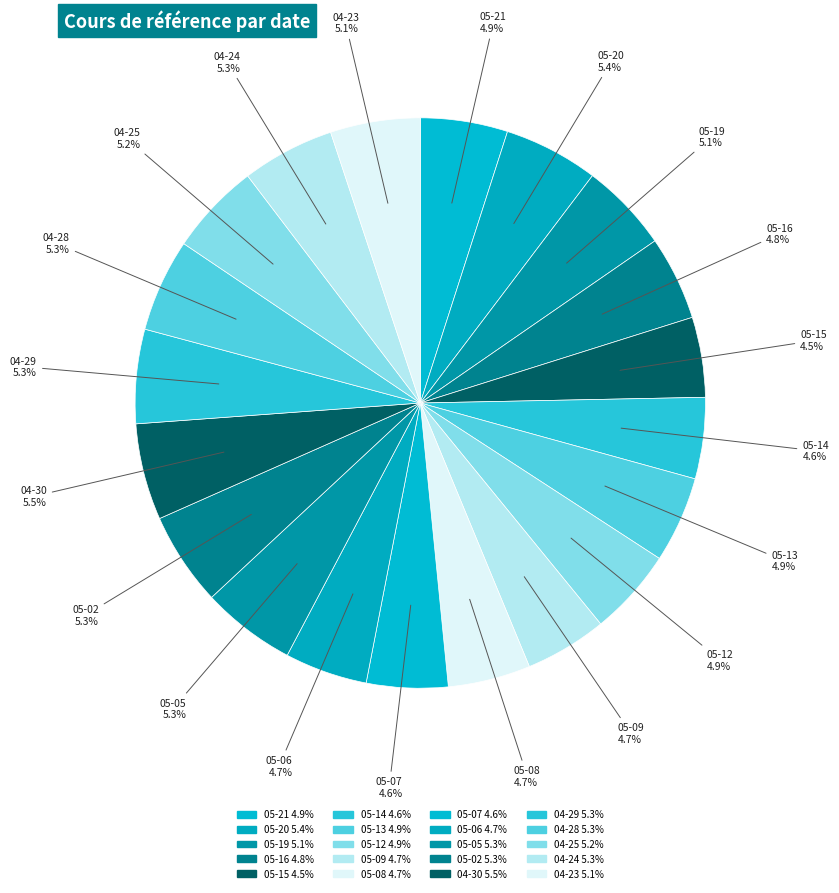

Do 05-09 4.7% and 04-30 5.5% together represent more than half of the pie?

No